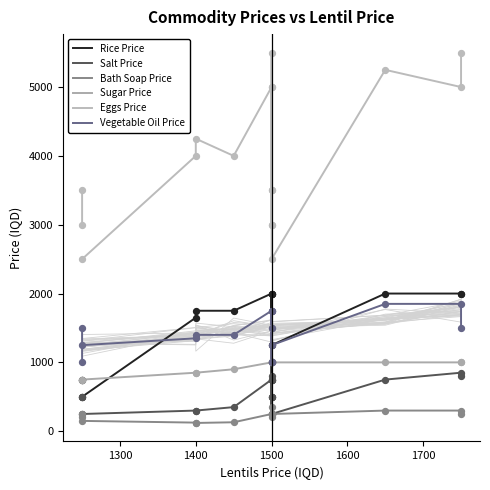

What are all the series names shown in the legend?

Rice Price, Salt Price, Bath Soap Price, Sugar Price, Eggs Price, Vegetable Oil Price